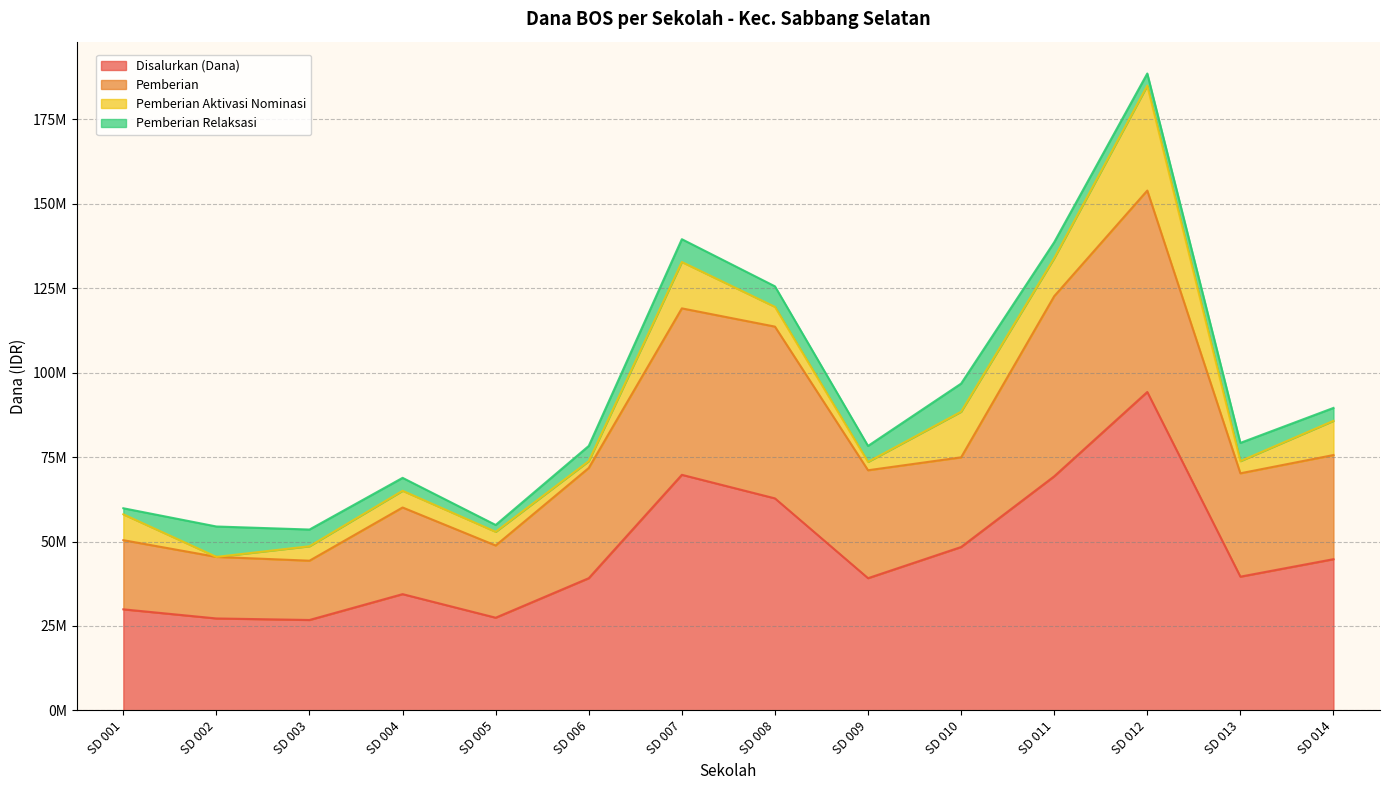

What are all the series names shown in the legend?

Disalurkan (Dana), Pemberian, Pemberian Aktivasi Nominasi, Pemberian Relaksasi